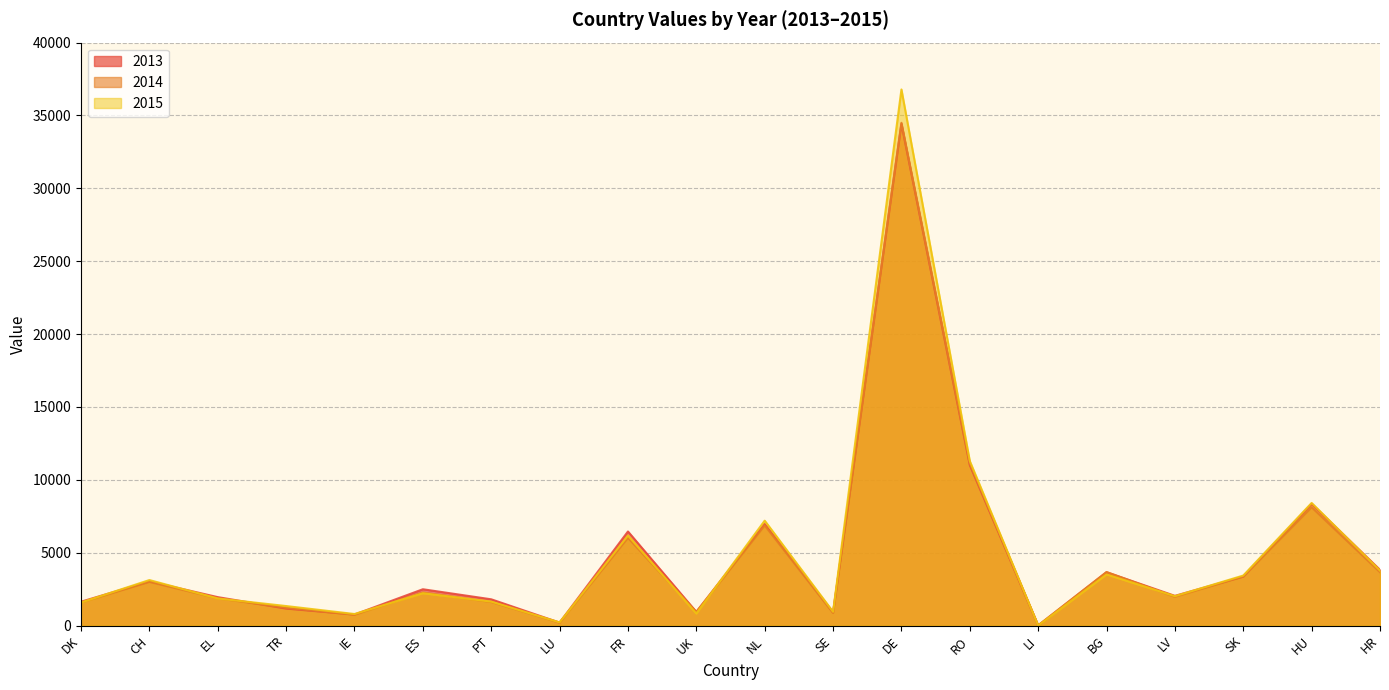

Reading left to right, what are all the values shown in this chart?

2013: DK=1641	CH=3036	EL=1955	TR=1172	IE=762	ES=2496	PT=1806	LU=207	FR=6459	UK=943	NL=6973	SE=913	DE=34423	RO=11012	LI=11	BG=3663	LV=2044	SK=3366	HU=8359	HR=3829
2014: DK=1589	CH=3000	EL=1874	TR=1224	IE=747	ES=2275	PT=1621	LU=208	FR=6023	UK=944	NL=6872	SE=870	DE=34498	RO=11124	LI=18	BG=3679	LV=1976	SK=3371	HU=8119	HR=3664
2015: DK=1585	CH=3127	EL=1864	TR=1343	IE=797	ES=2223	PT=1648	LU=221	FR=6181	UK=831	NL=7201	SE=952	DE=36785	RO=11292	LI=5	BG=3514	LV=2020	SK=3437	HU=8417	HR=3780